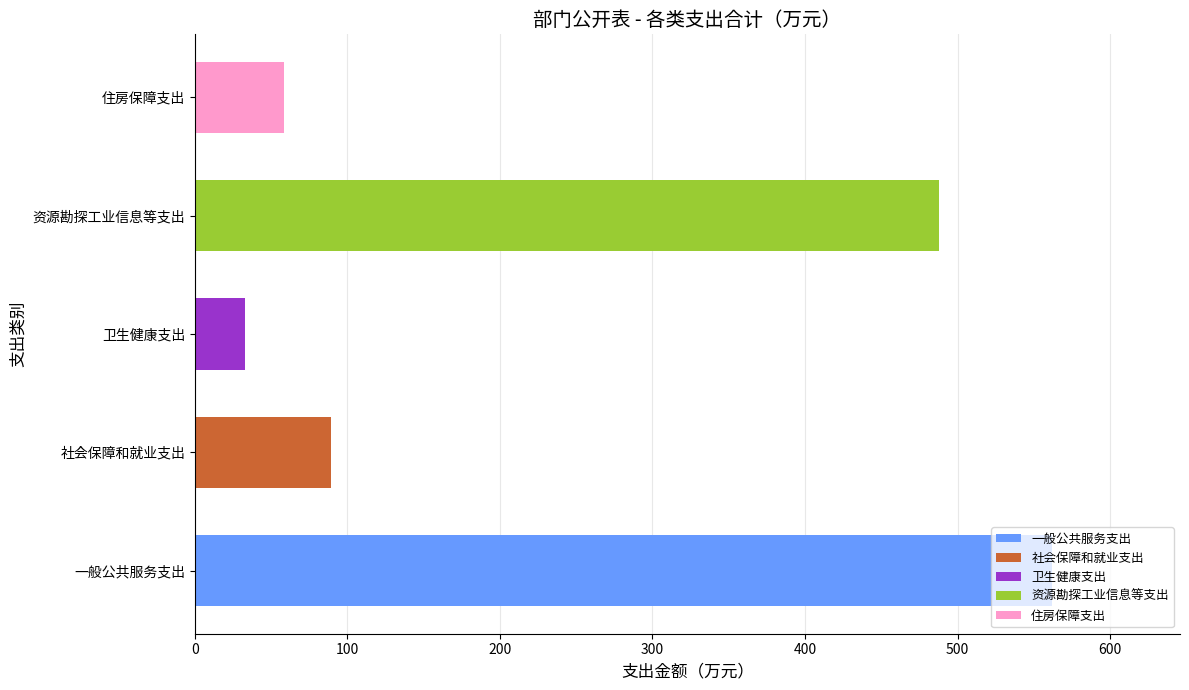

How many values exceed 89?

3